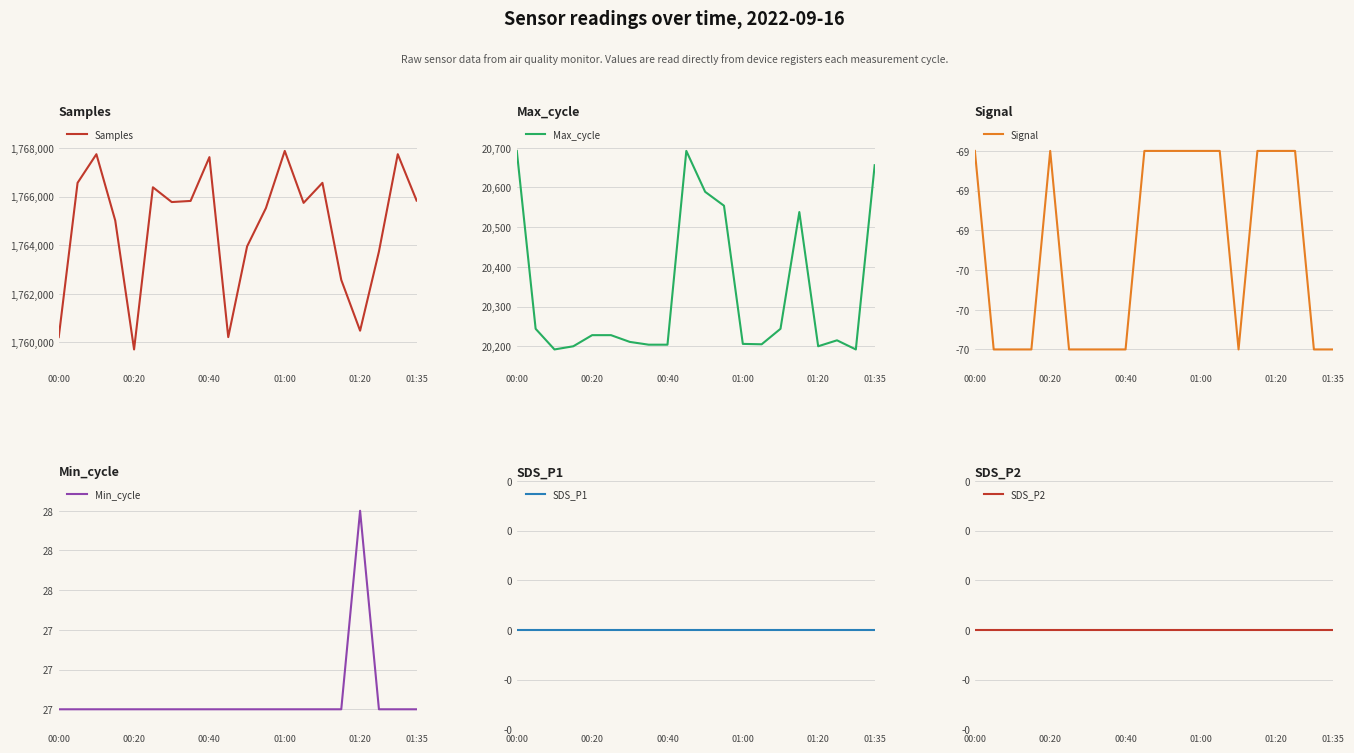

What is the minimum value for Samples?

1759707